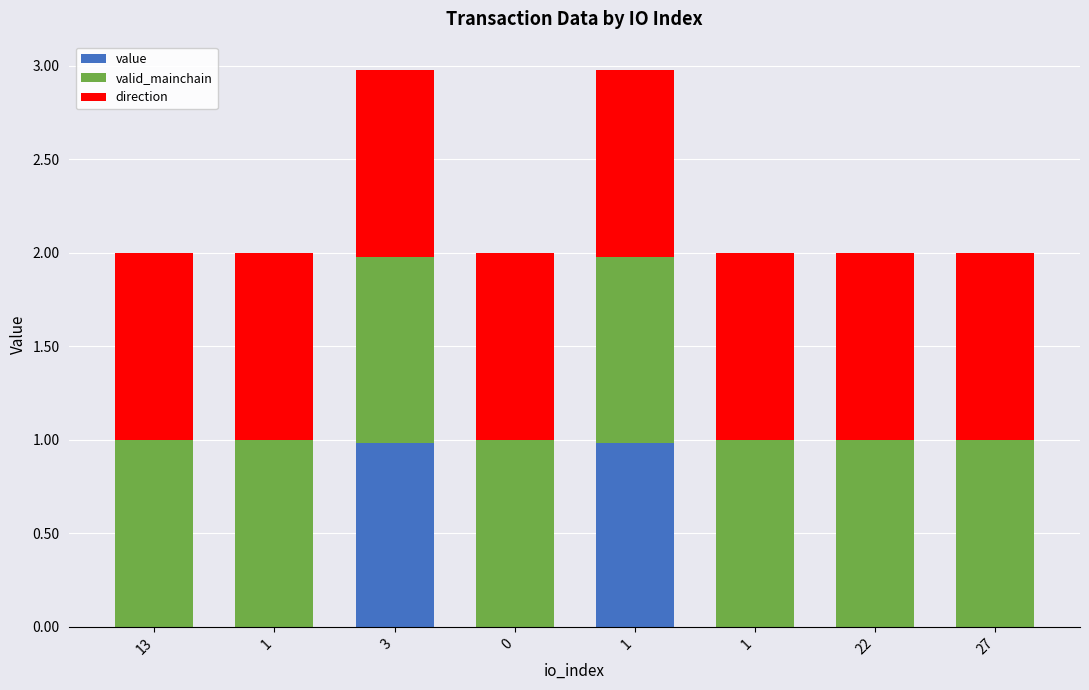

Does the chart contain stacked bars?

Yes